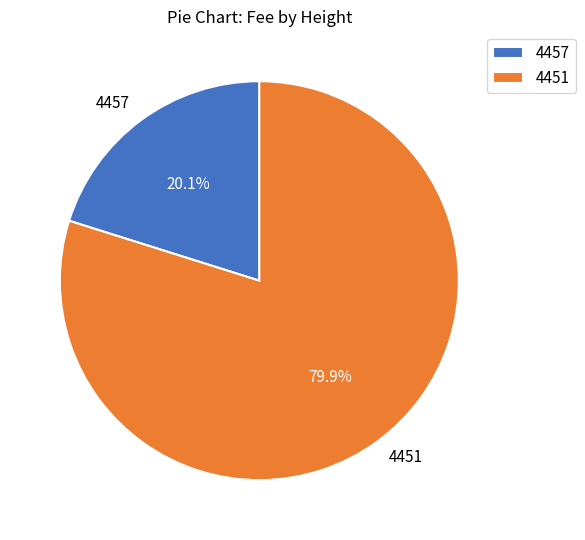

Do 4457 and 4451 together represent more than half of the pie?

Yes